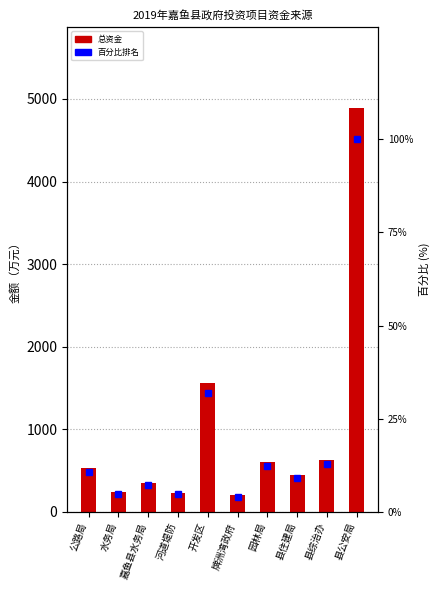

What is the difference between the 总资金 values at 河道堤防 and 嘉鱼县水务局?

116.4